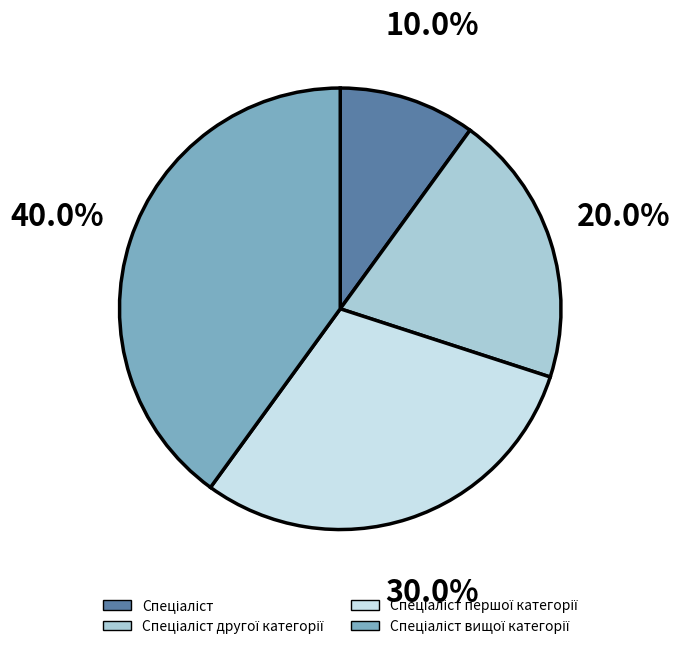

Is there a majority slice in this chart?

No